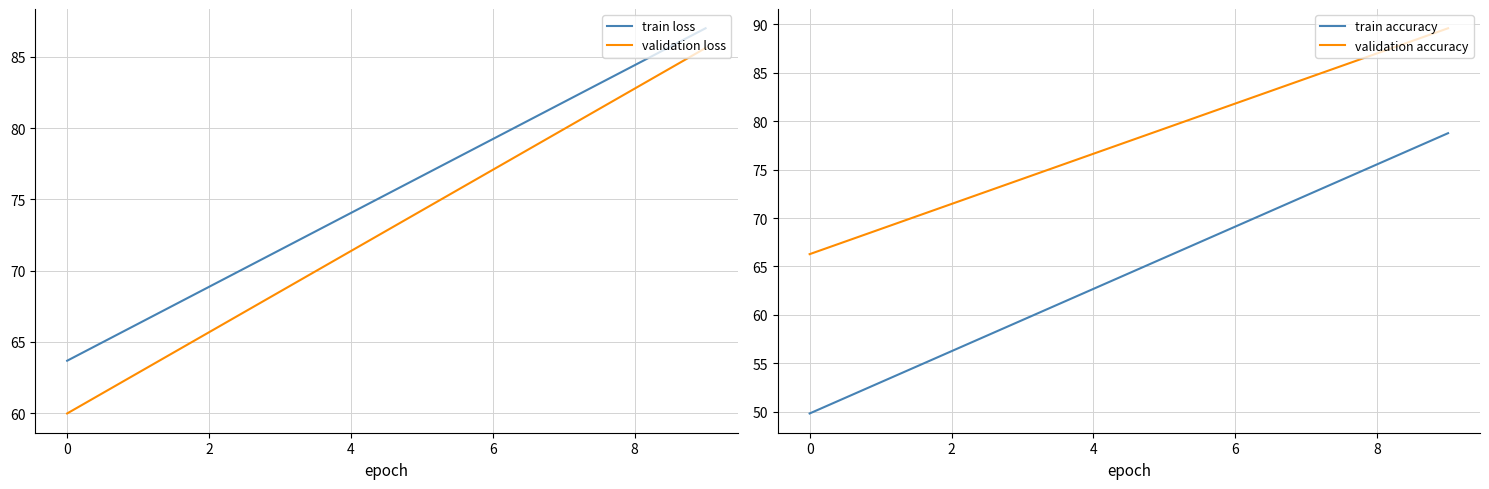

What is the total value across all series at 8?

296.0